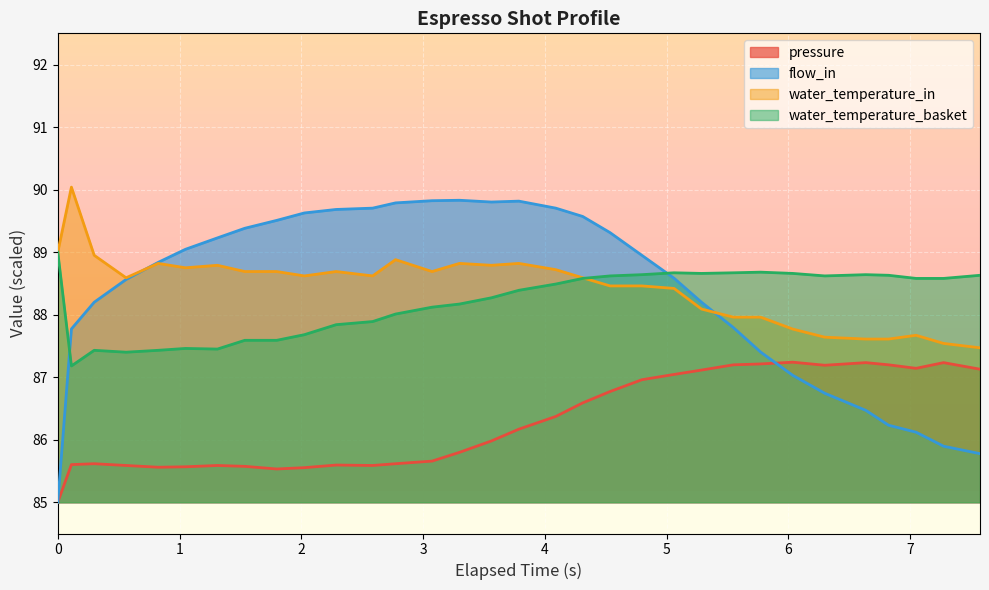

What is the minimum value shown in the chart?

85.0